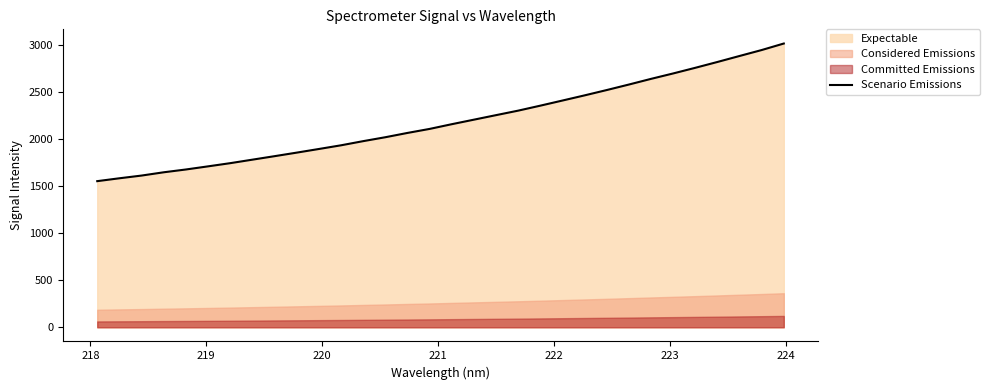

What is the value of the 27th point from the left?

2702.3